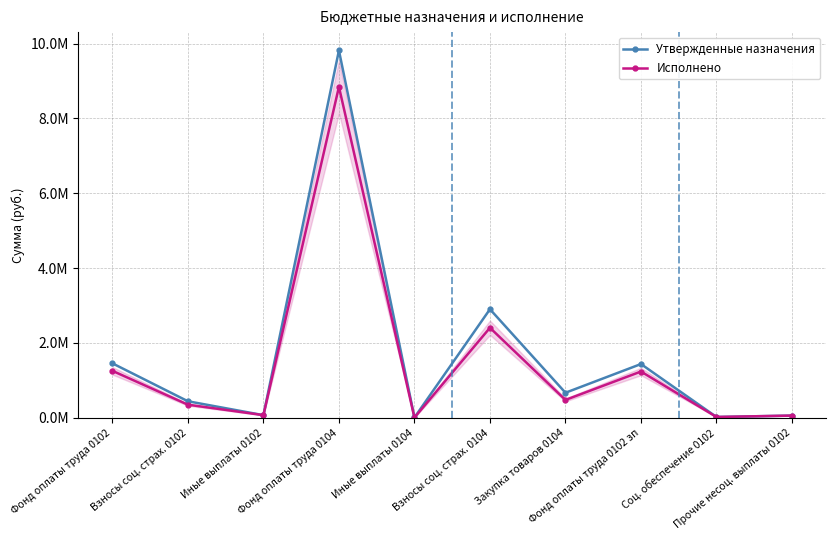

The value of Утвержденные назначения at Фонд оплаты труда 0104 is 16446999.3. True or false?

False